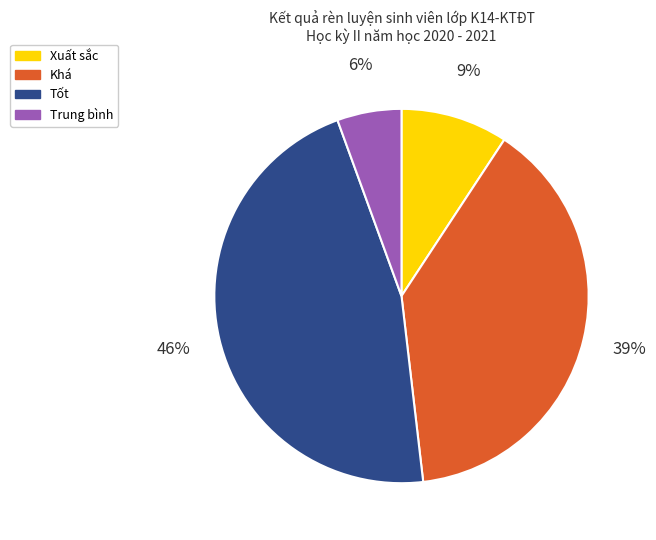

Is it true that Xuất sắc is 9% of the pie?

True